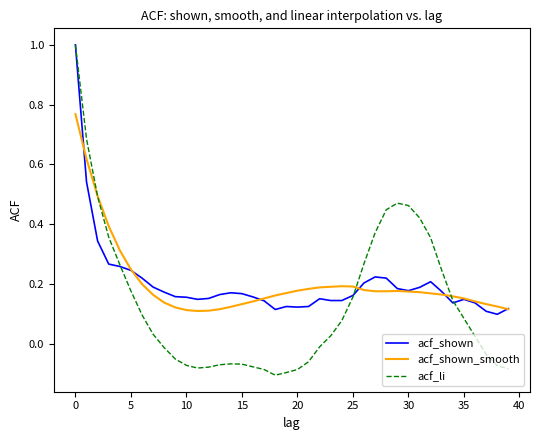

Which series has the widest spread of values?

acf_li